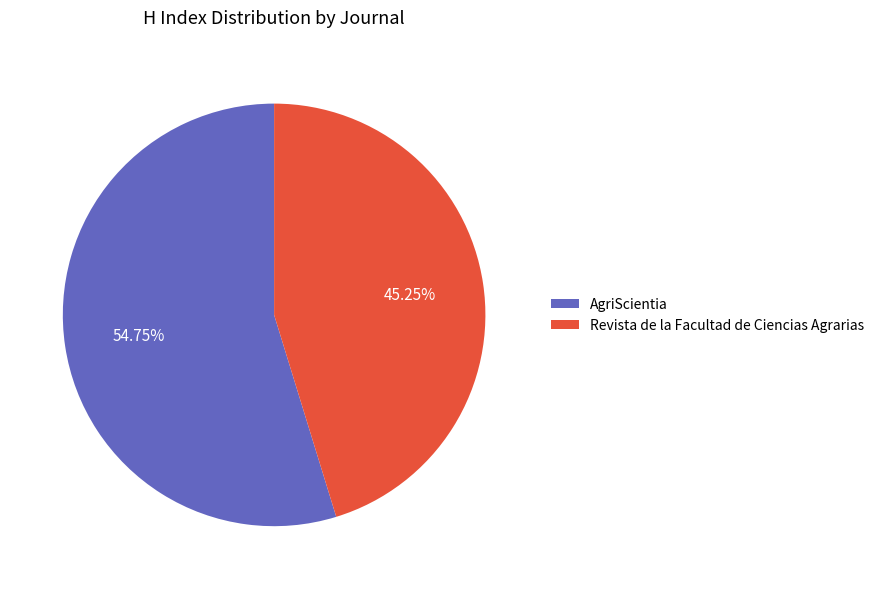

To the nearest percent, what is the difference between the Revista de la Facultad de Ciencias Agrarias and AgriScientia slice percentages?

10%